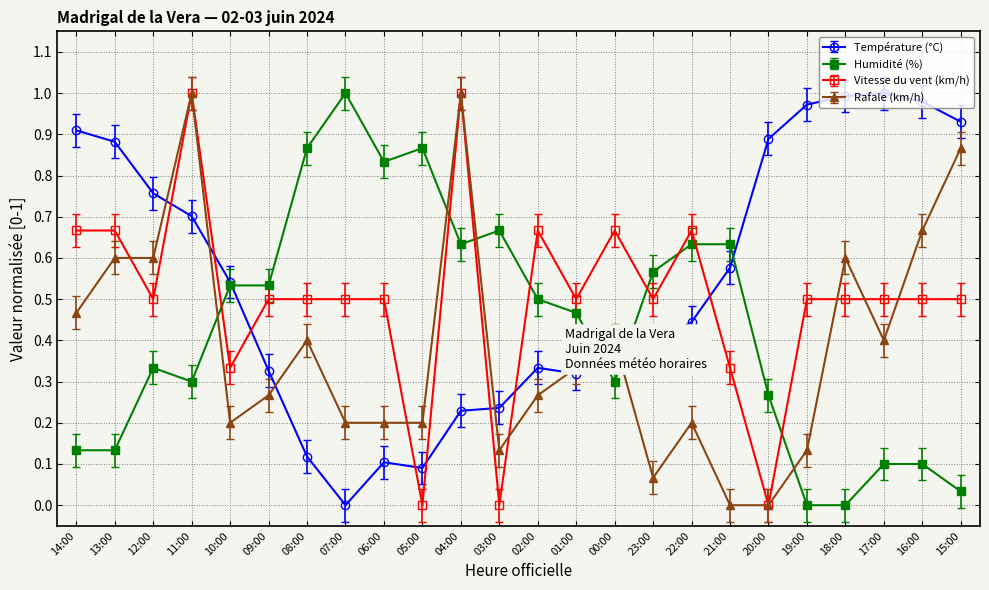

At how many categories does at least one series exceed 0?

24